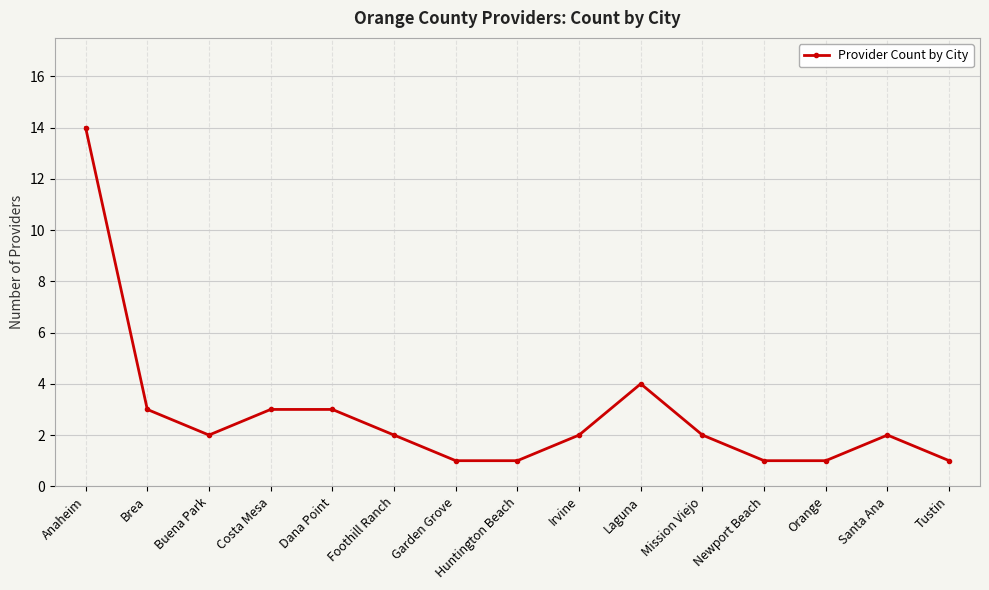

What is the difference between the values at Laguna and Orange?

3